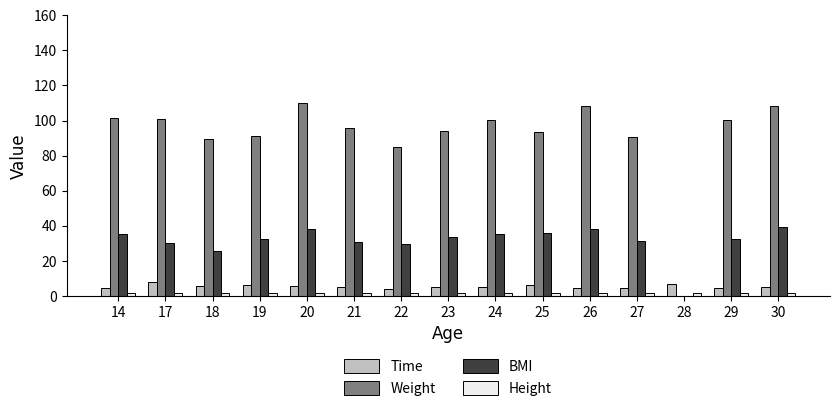

What is the sum of the Time values at 21 and 28?

11.7